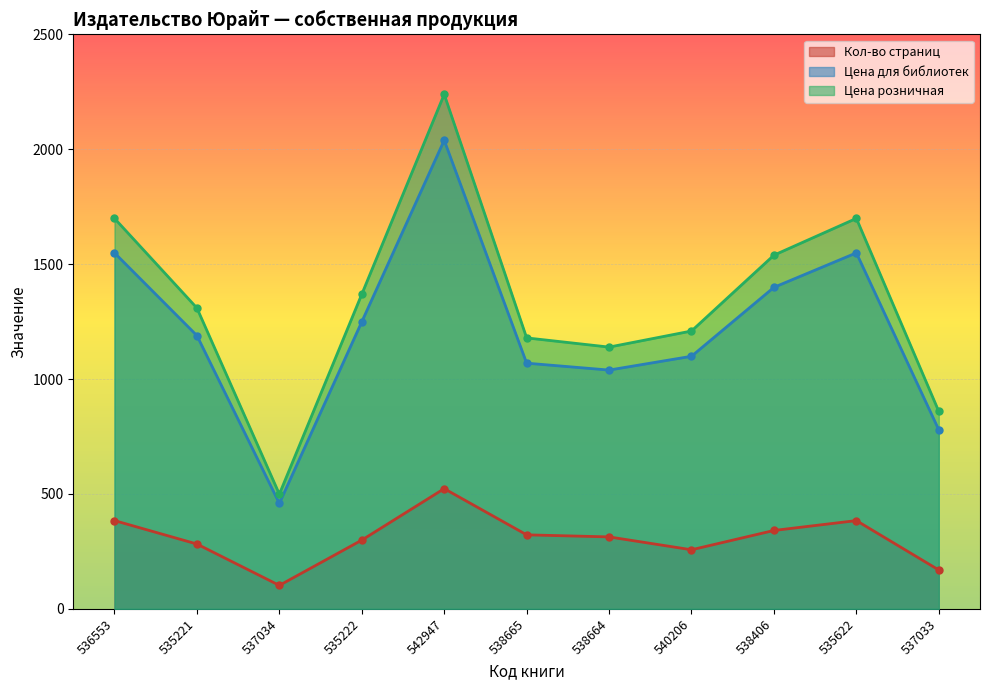

Which has a higher value, 535622 or 538664?

535622